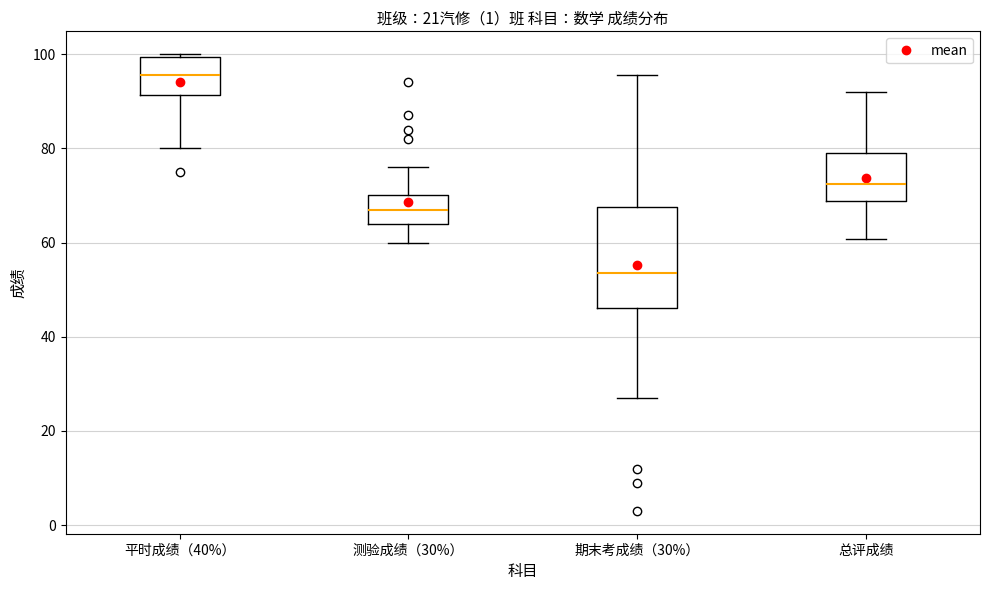

Which box has the lowest median line?

期末考成绩（30%）